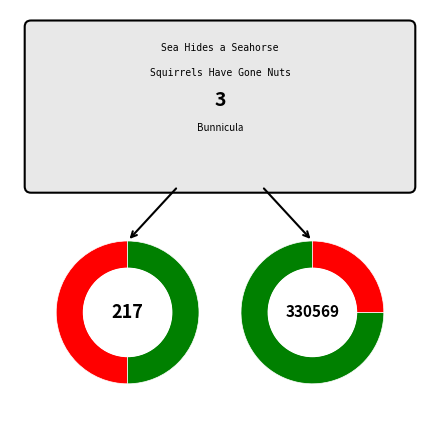

Which has a higher value, Squirrels Have Gone Nuts or Bunnicula?

Squirrels Have Gone Nuts